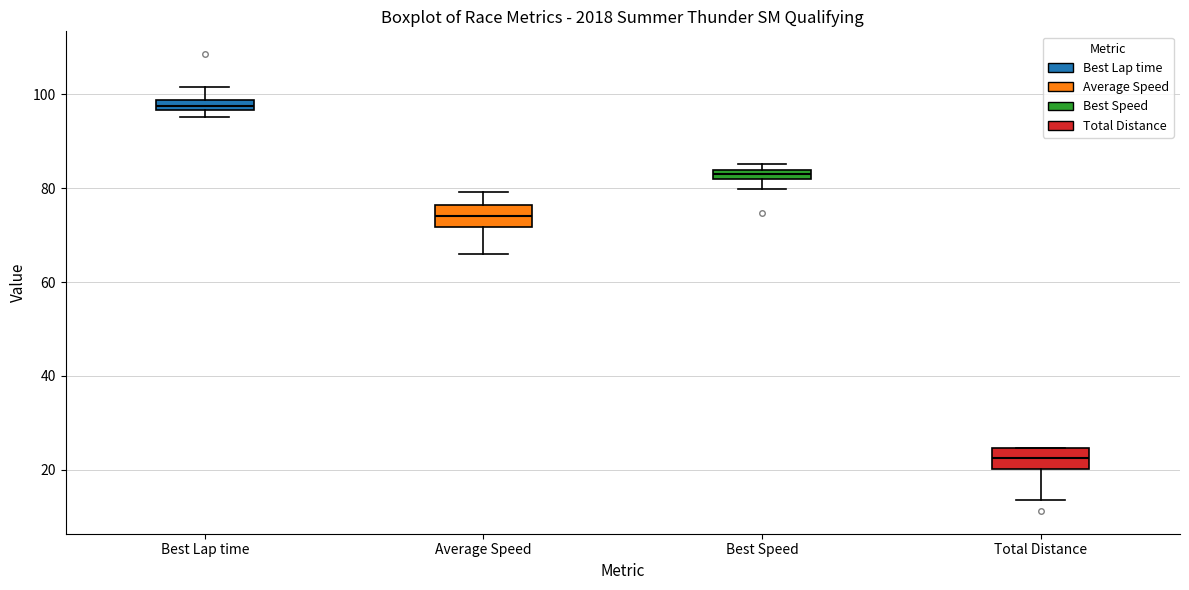

Which box has the lowest median line?

Total Distance